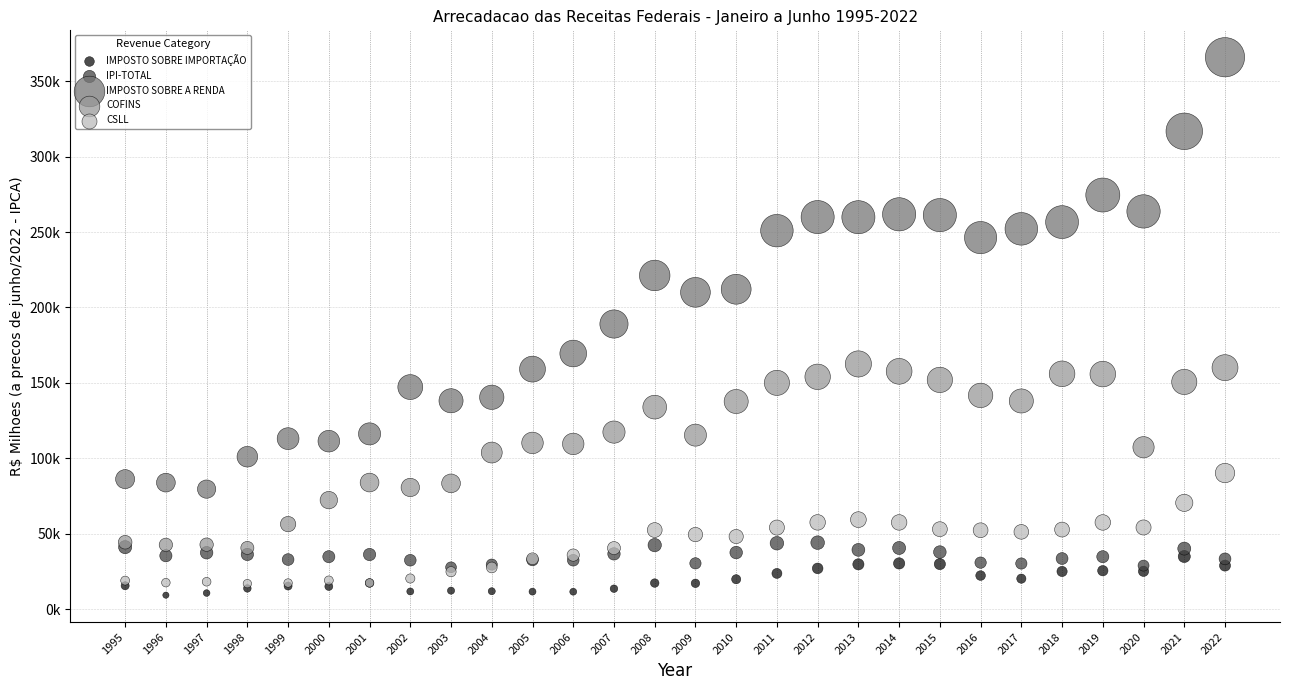

Which series has the widest spread of Y values?

IMPOSTO SOBRE A RENDA